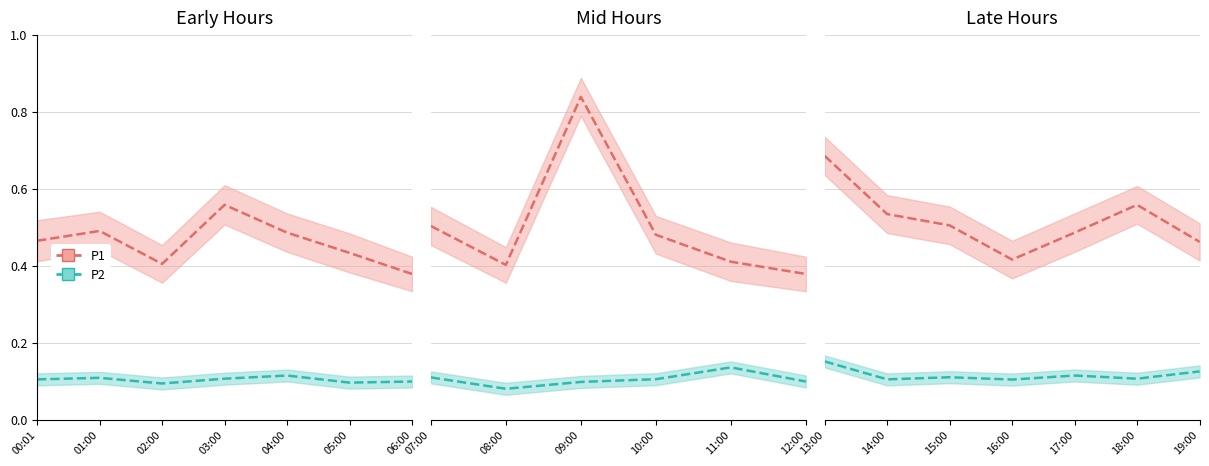

What is the total value across all series at 17:00?

0.6